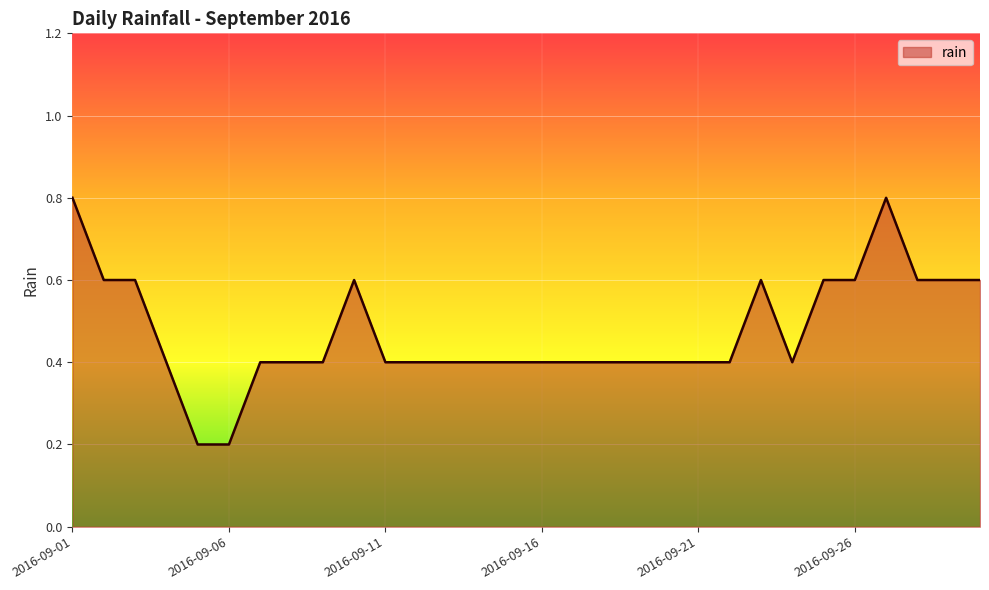

Reading right to left, transcribe all the data shown in this chart.

0.6	0.6	0.6	0.8	0.6	0.6	0.4	0.6	0.4	0.4	0.4	0.4	0.4	0.4	0.4	0.4	0.4	0.4	0.4	0.4	0.6	0.4	0.4	0.4	0.2	0.2	0.4	0.6	0.6	0.8